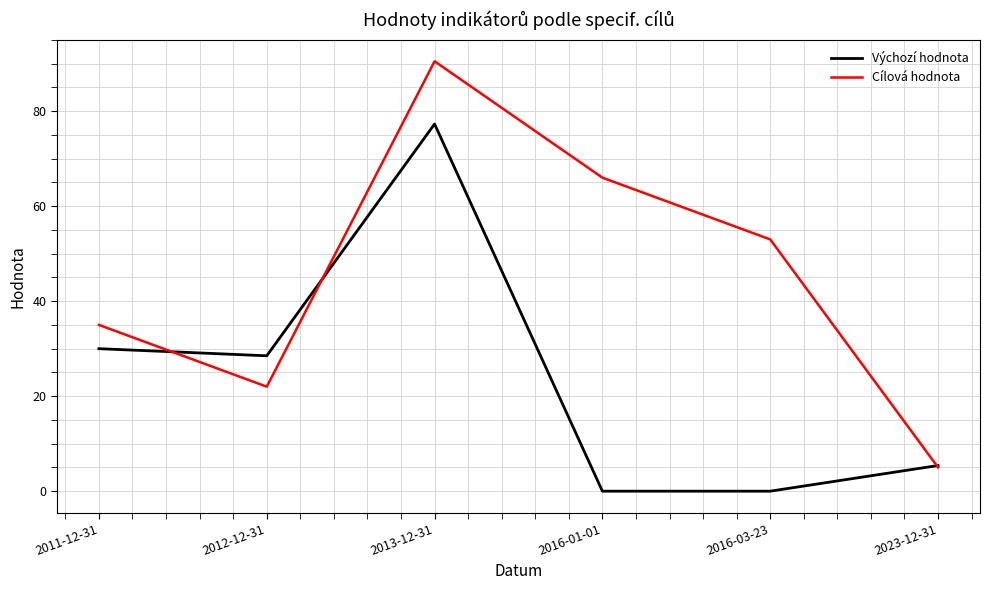

Where does the Cílová hodnota series first go above 53?

2013-12-31